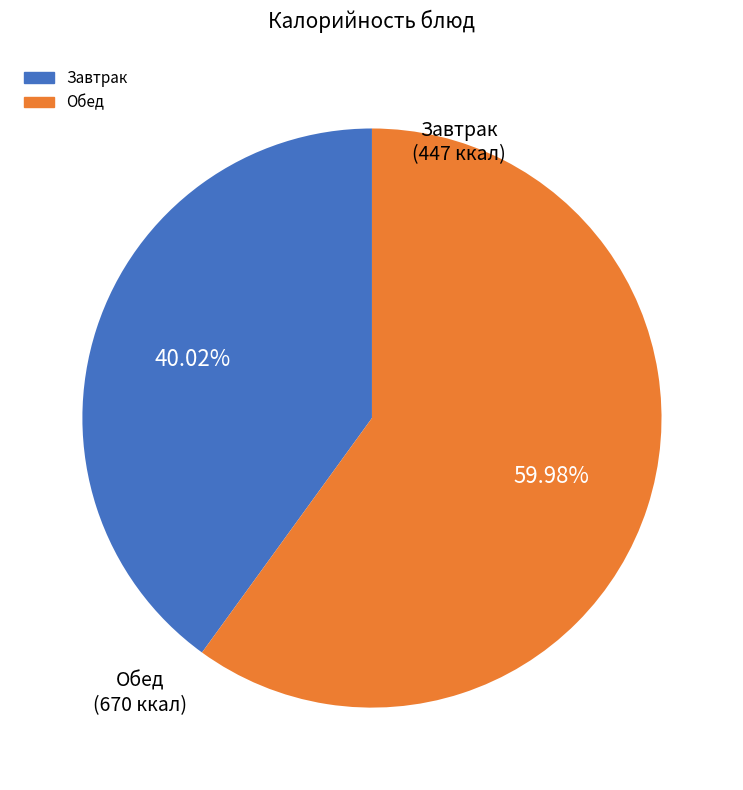

Is there any slice that represents more than half of the pie?

Yes